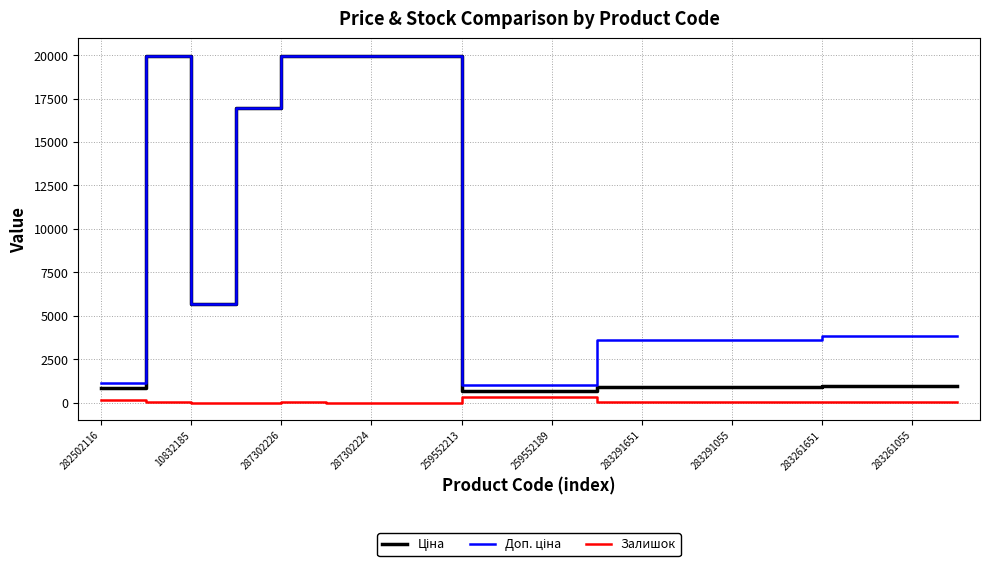

What is the greatest value displayed?

19964.2